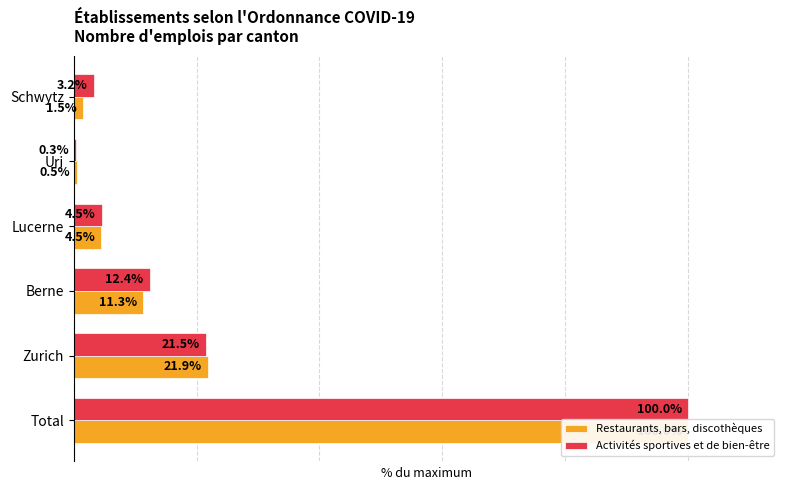

What are all the series names shown in the legend?

Restaurants, bars, discothèques, Activités sportives et de bien-être